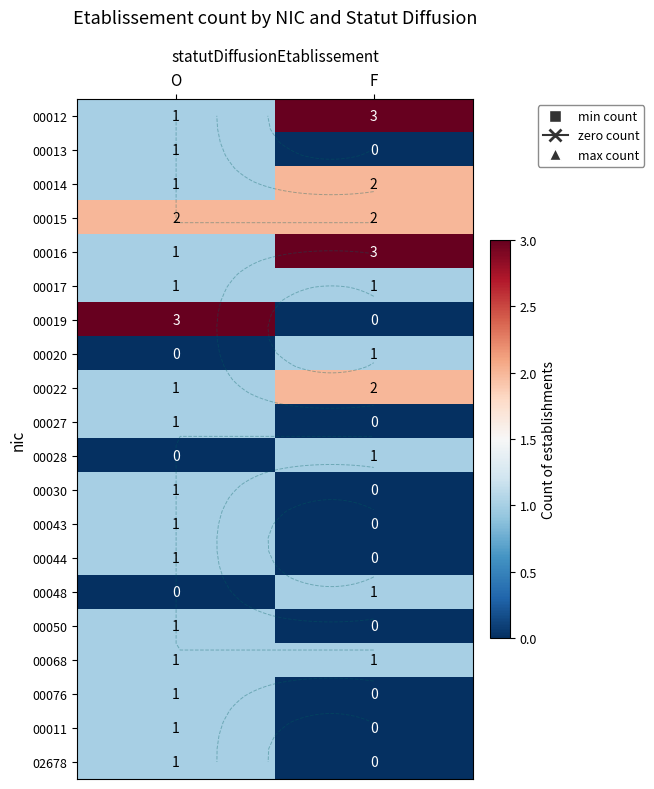

Is the value of 00011 at O greater than the value of 00014 at O?

No